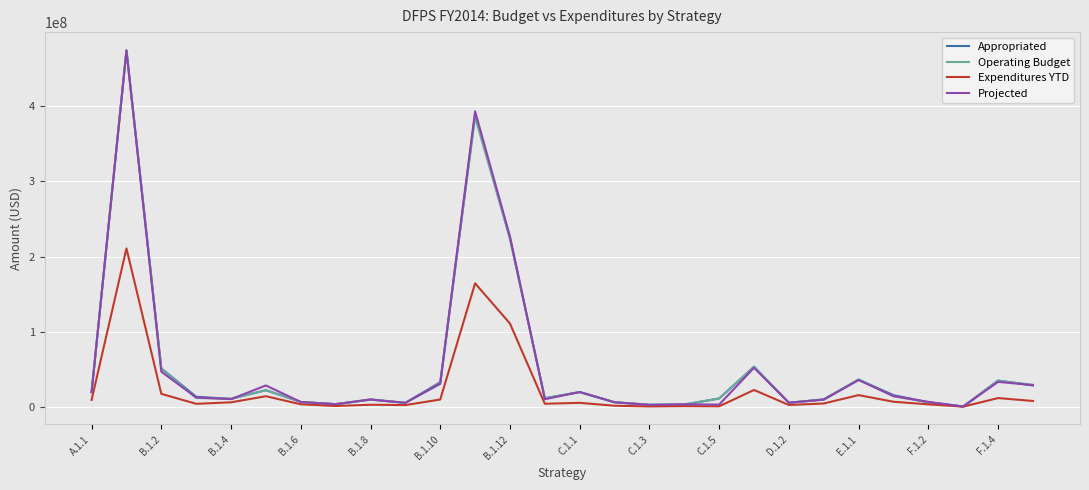

Which series has the widest spread of values?

Operating Budget